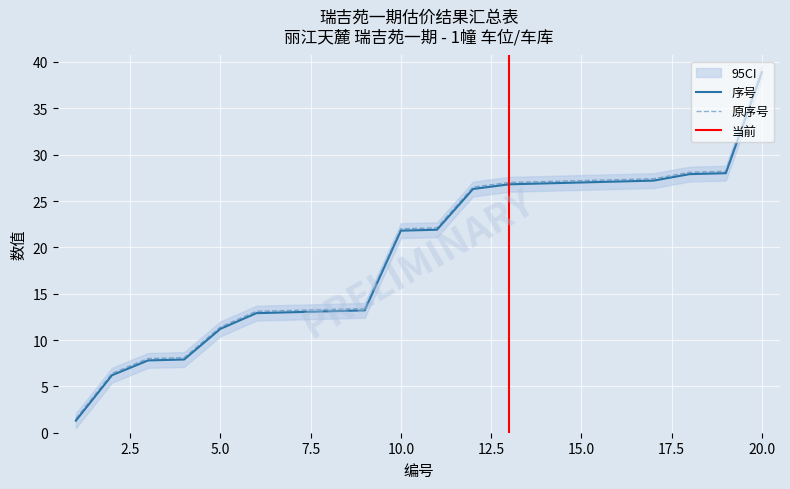

Rank the series by their maximum value, from lowest to highest.

序号, 原序号